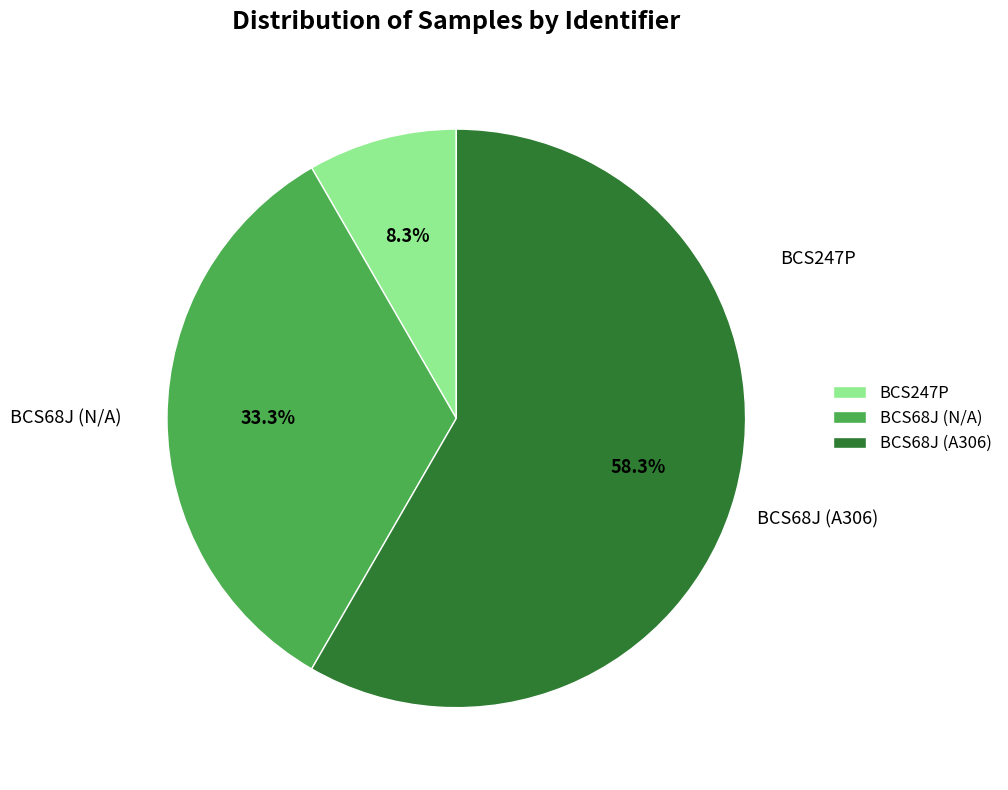

Rank the categories by value from lowest to highest.

BCS247P, BCS68J (N/A), BCS68J (A306)